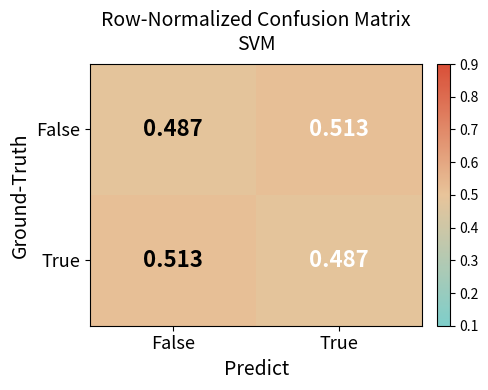

Is the value of True at True greater than the value of False at True?

No